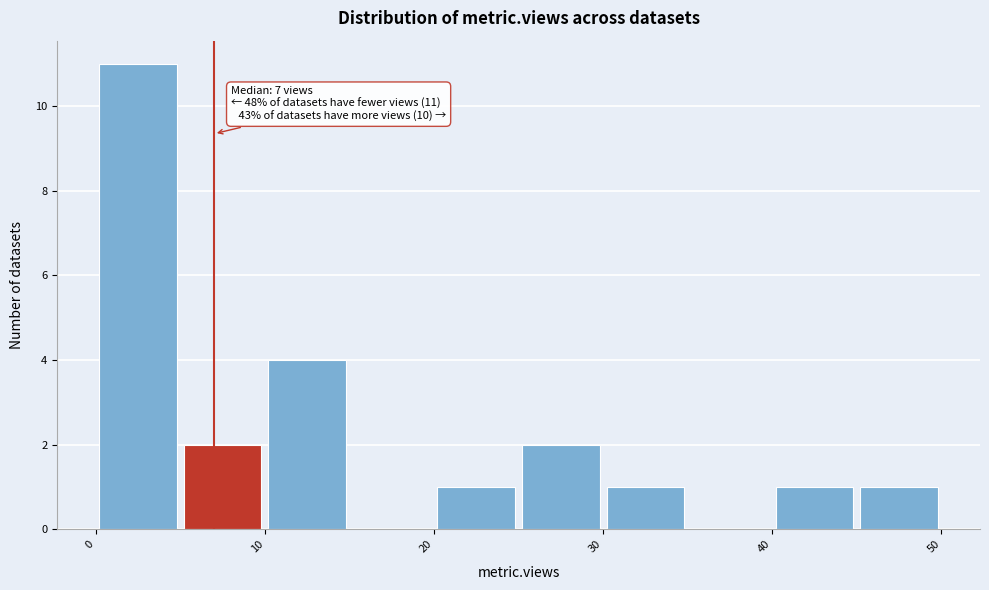

Over which range of the x-axis is the bar tallest?

0 to 5